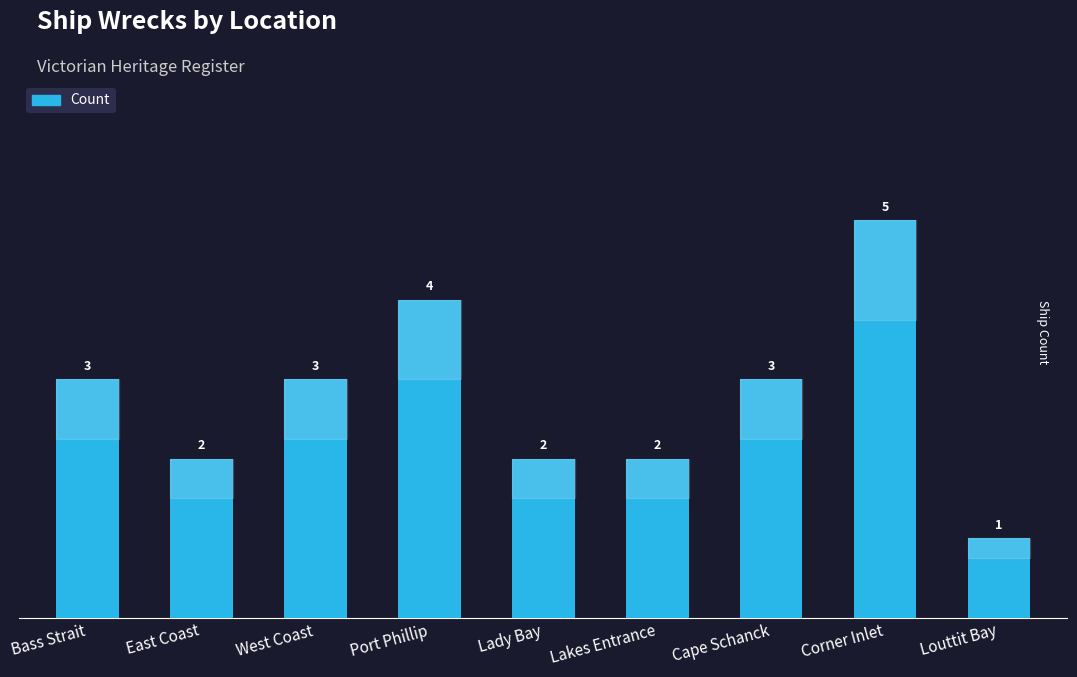

Which category has the highest value across all series?

Corner Inlet